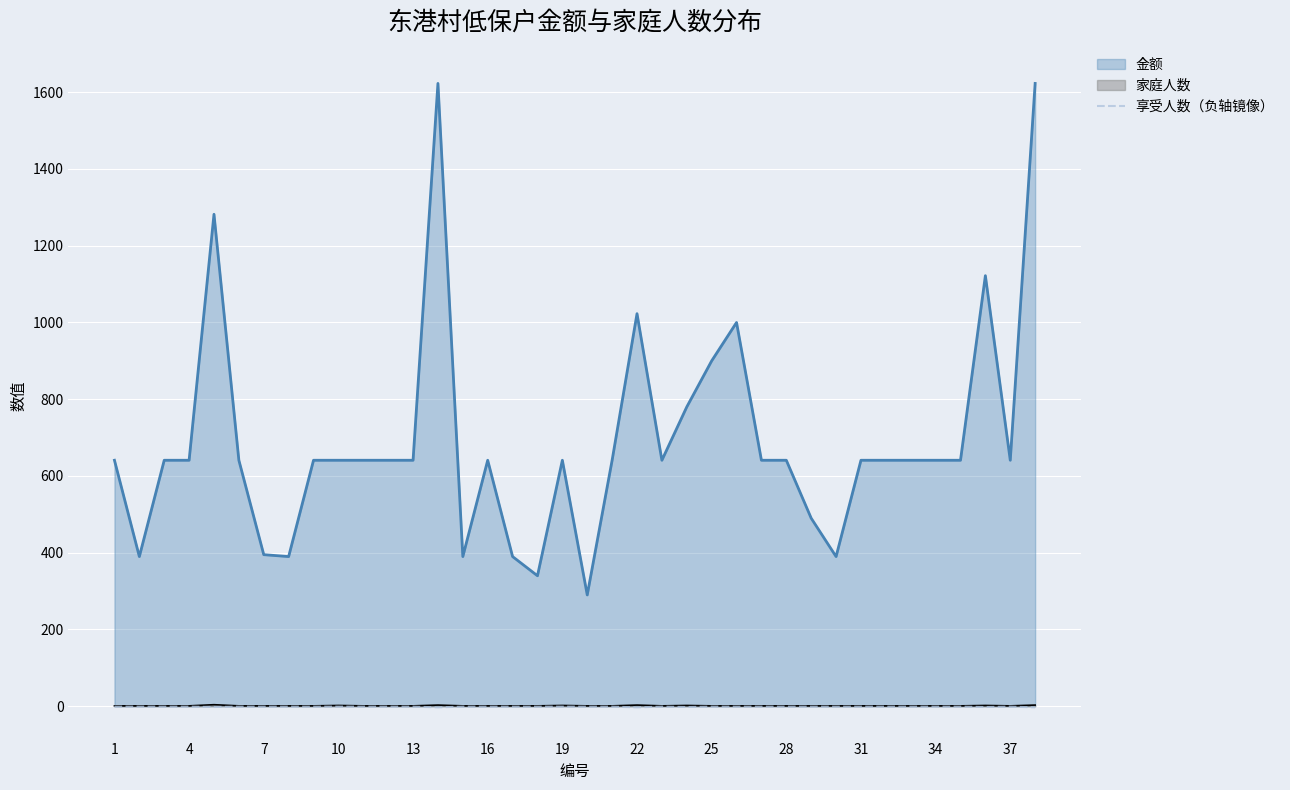

True or false: 家庭人数 and 金额 cross at least once.

False